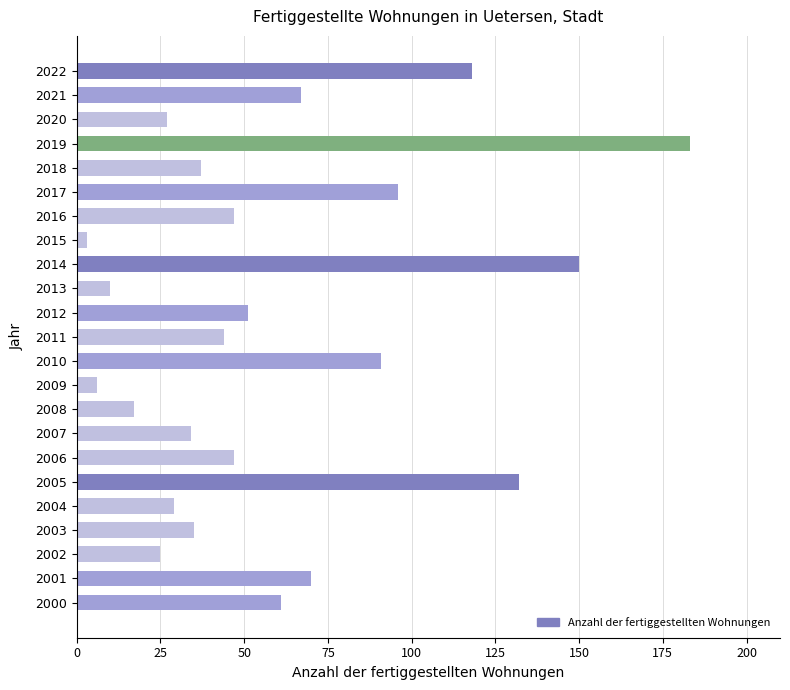

Which label corresponds to the largest value in the chart?

2019